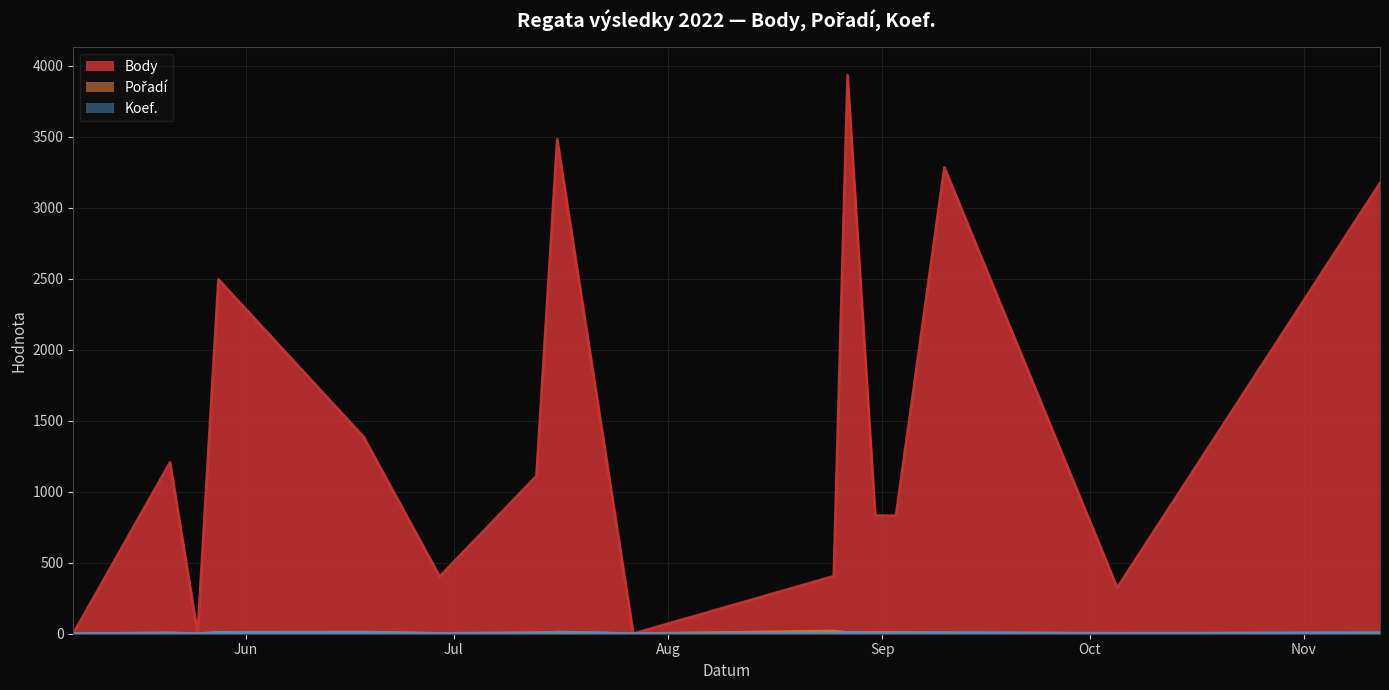

Rank the series by their maximum value, from highest to lowest.

Body, Pořadí, Koef.